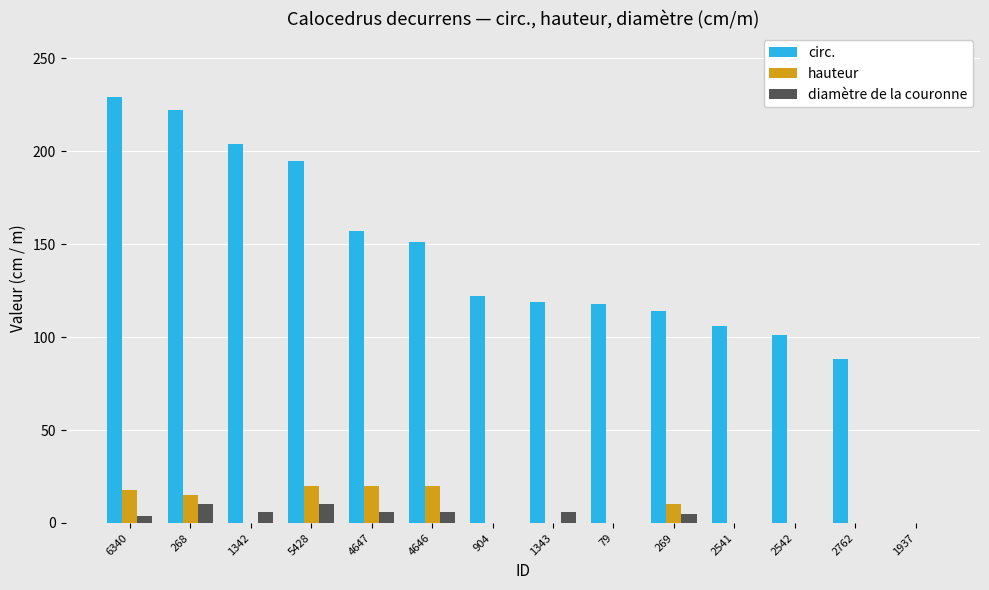

How many groups of bars are there?

14